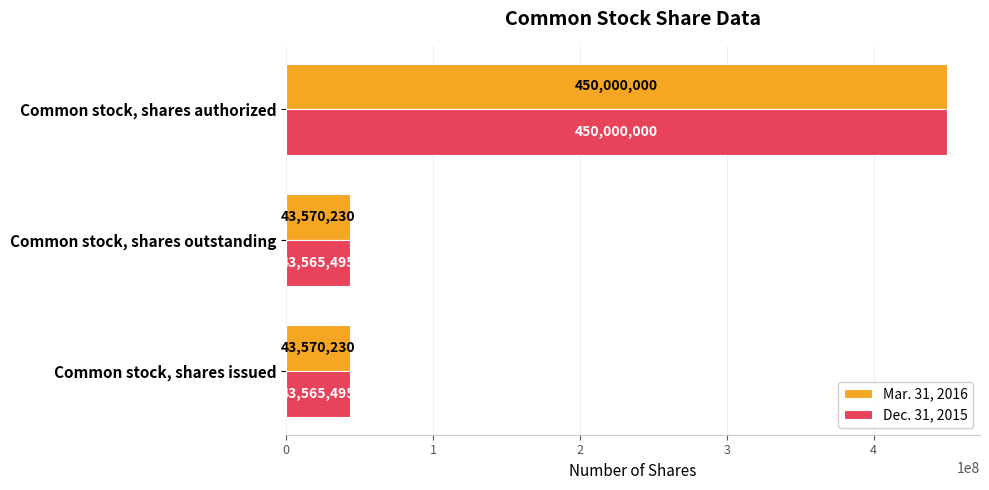

The Mar. 31, 2016 series shows 43570230 at Common stock, shares outstanding. True or false?

True